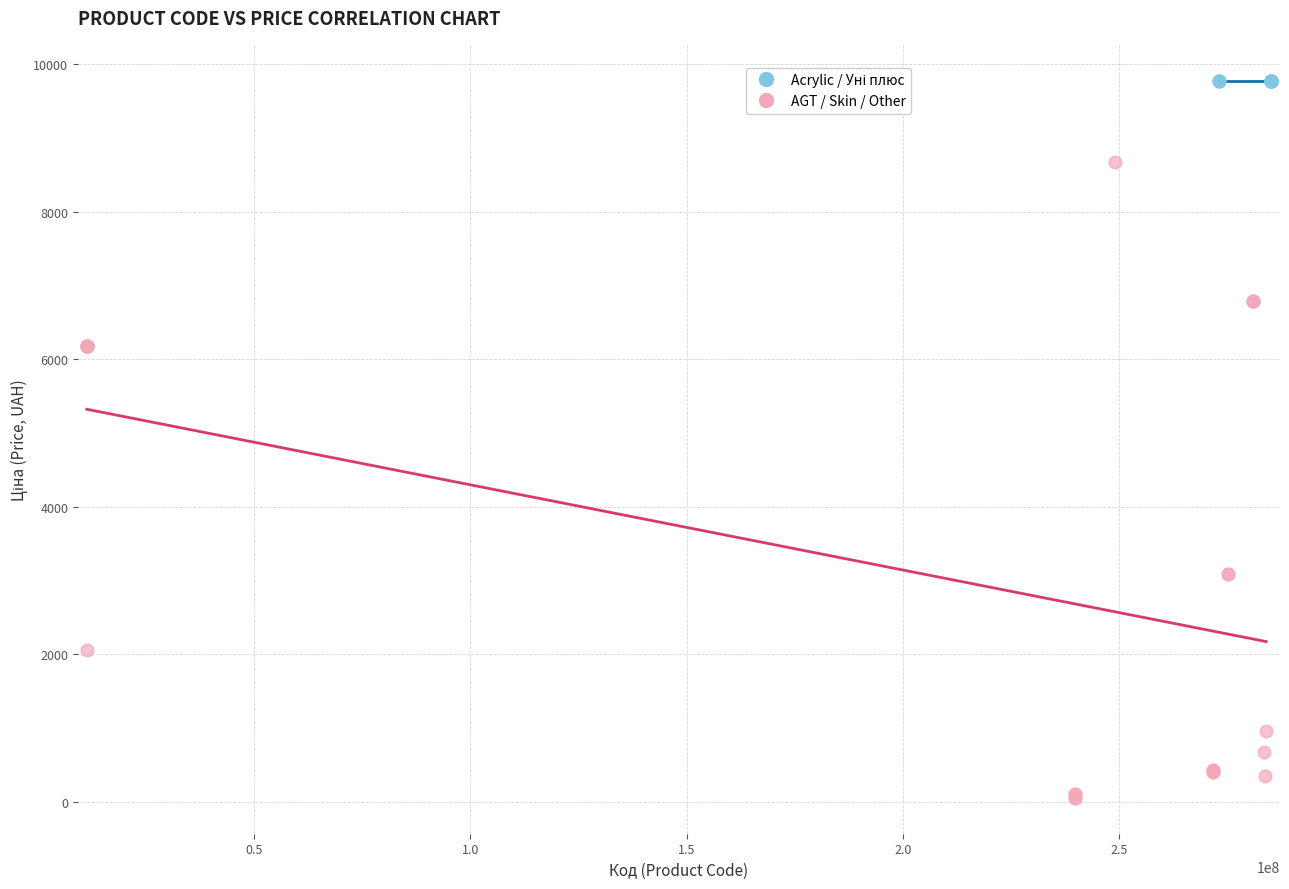

Which series contains the lowest Y value?

AGT / Skin / Other